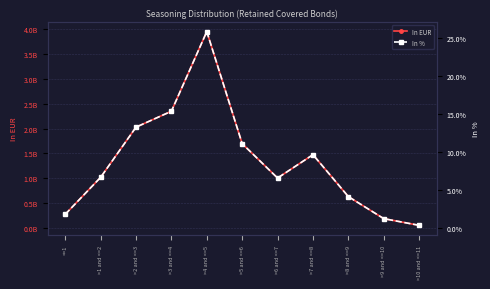

Between >1 and <=2 and >2 and <=3, which is larger?

>2 and <=3